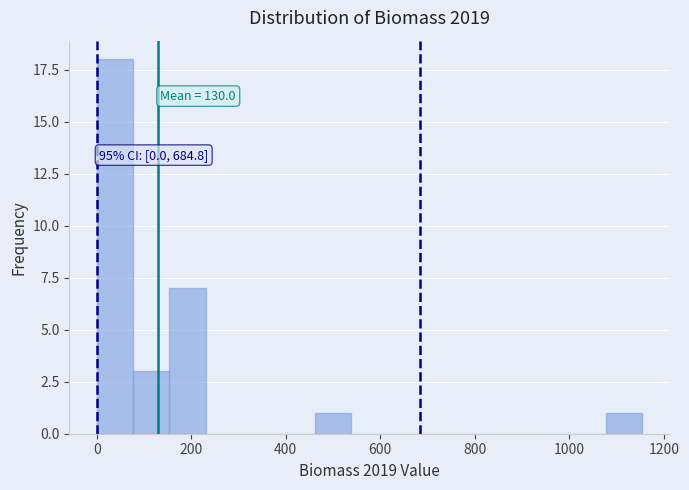

Read against the x-axis, roughly where is the centre of the tallest bar?

40